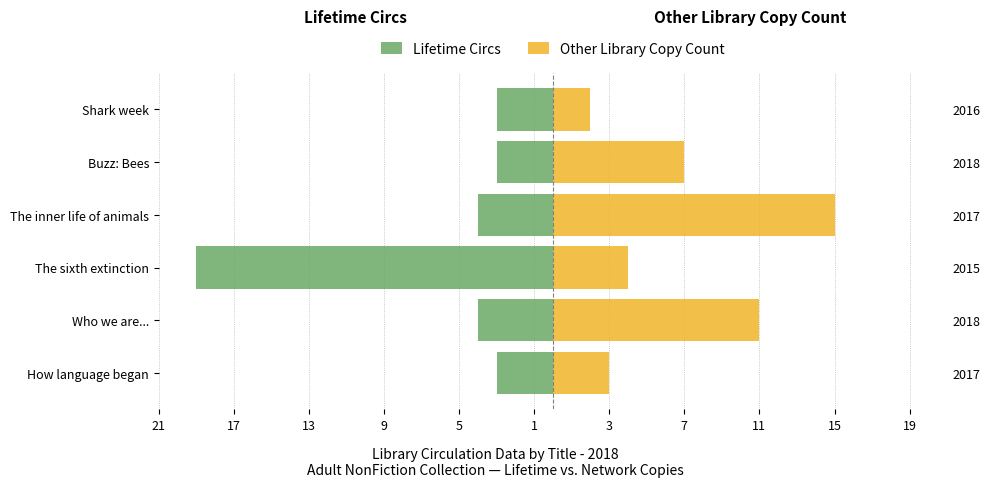

How many groups of bars are there?

6